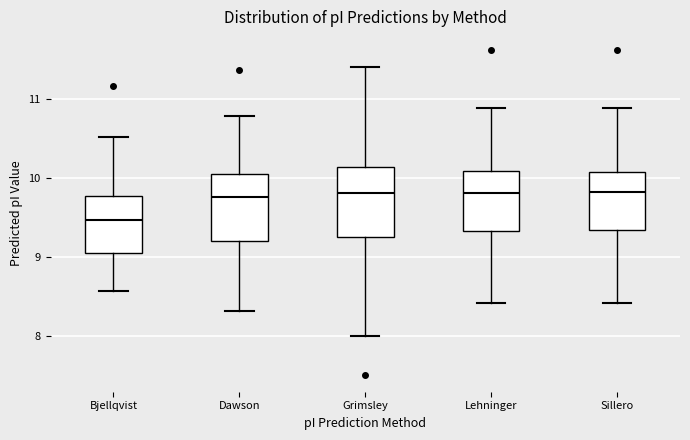

Reading left to right, transcribe this box plot: for each box, give where its median line is, the range the box spans, and where its two whiskers end, as read against the y-axis. The values are not printed on the chart, so give them approximately, as read against the axis.

Bjellqvist: median 9.5, box 9.1 to 9.8, whiskers 8.6 to 10.5
Dawson: median 9.8, box 9.2 to 10.1, whiskers 8.3 to 10.8
Grimsley: median 9.8, box 9.3 to 10.1, whiskers 8.0 to 11.4
Lehninger: median 9.8, box 9.3 to 10.1, whiskers 8.4 to 10.9
Sillero: median 9.8, box 9.3 to 10.1, whiskers 8.4 to 10.9